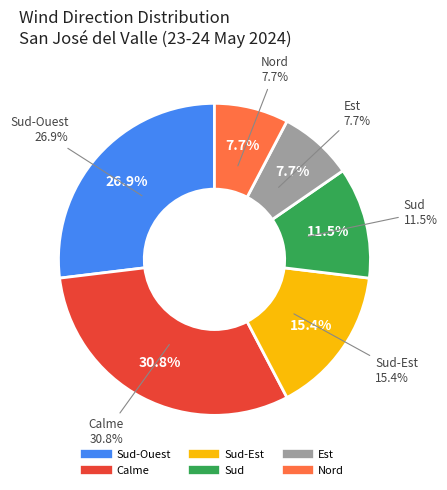

To the nearest percent, what portion does Sud represent?

12%